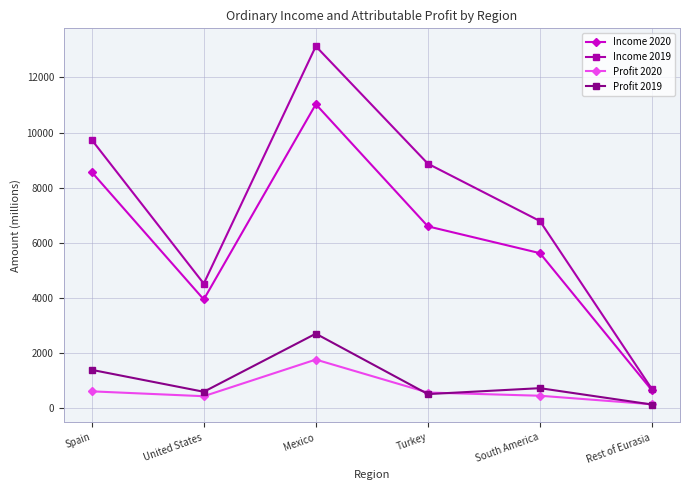

Read the Income 2019 value at South America, to the nearest 50.

6800